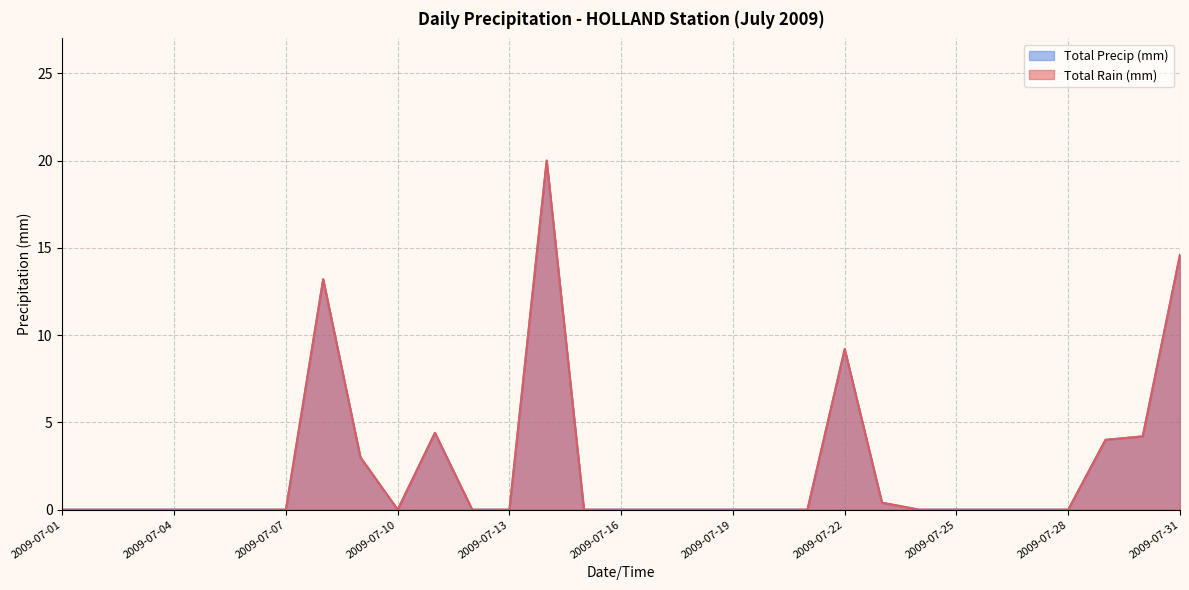

Which series has the largest total across all categories?

Total Rain (mm)